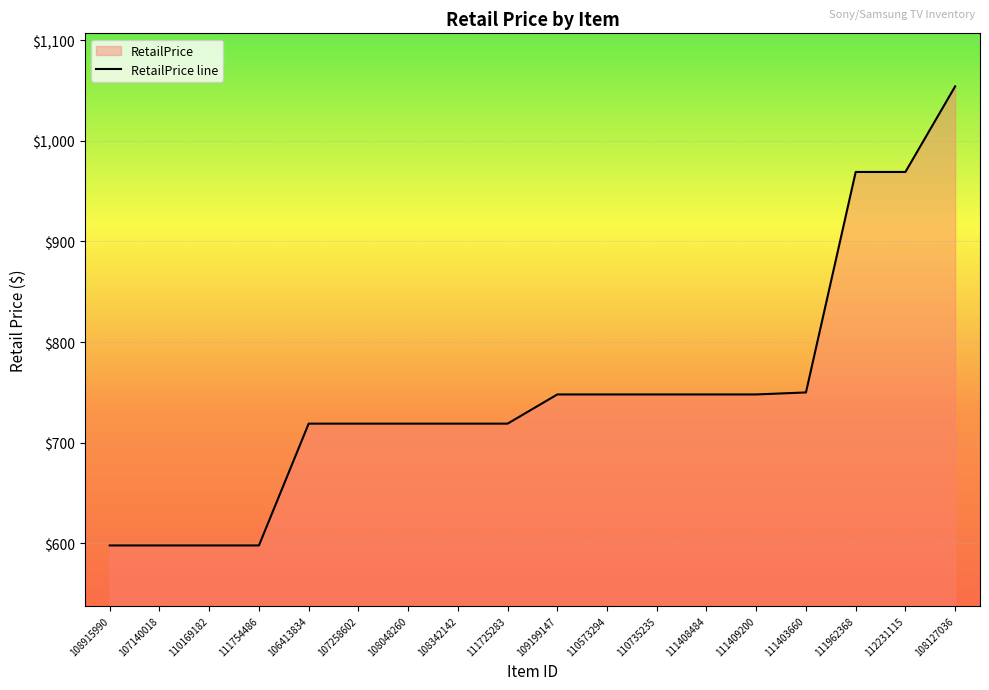

True or false: the data has more than 1 interior local peaks.

False